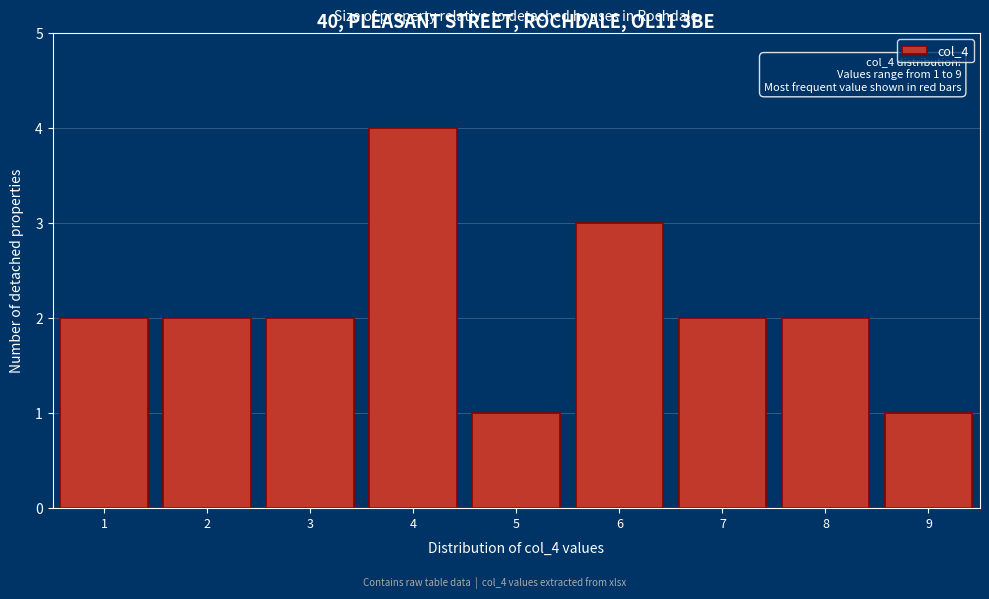

Which range on the x-axis has the tallest bar?

3.5 to 4.5